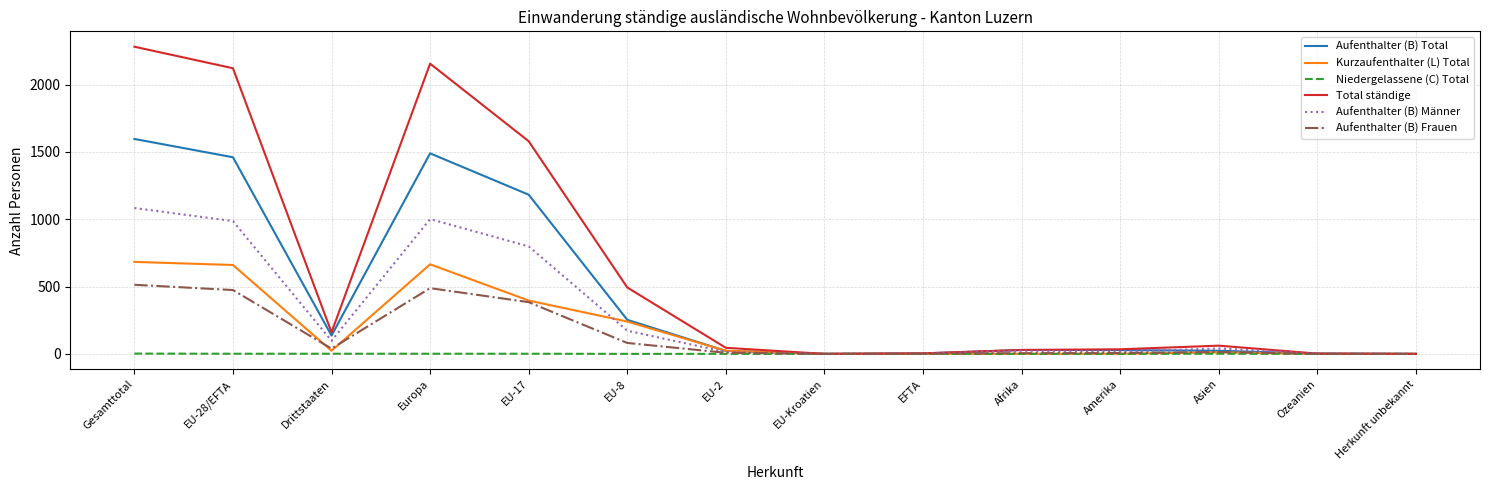

What is the sum of all Kurzaufenthalter (L) Total values?

2704